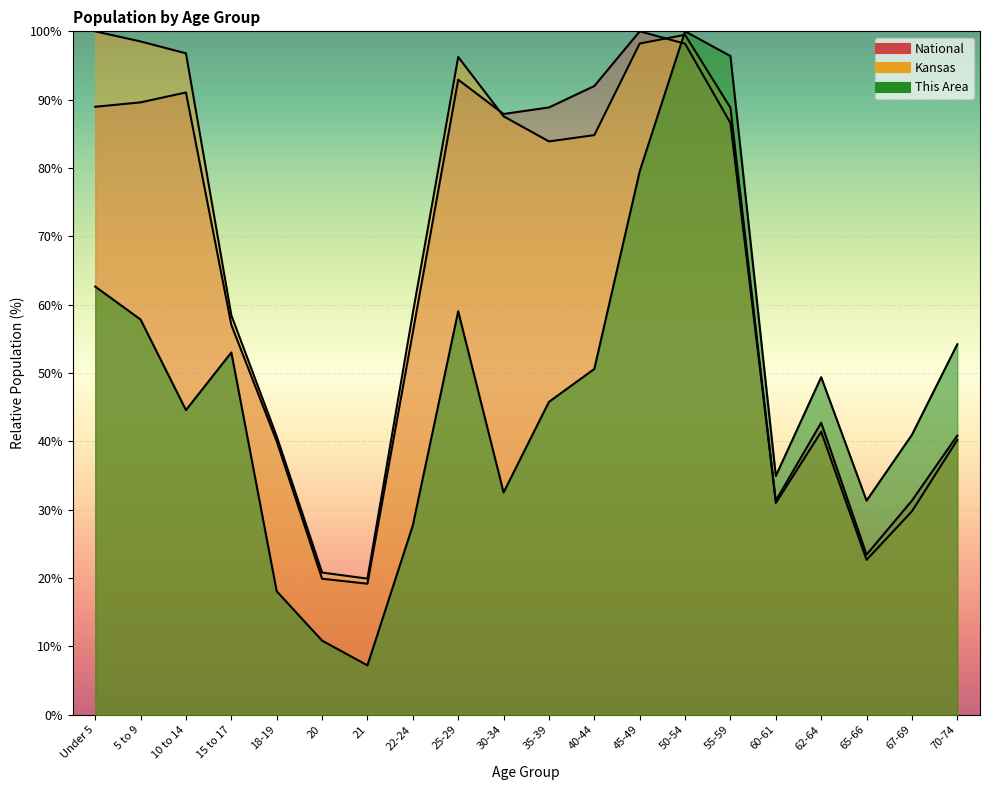

What are all the series names shown in the legend?

This Area, Kansas, National